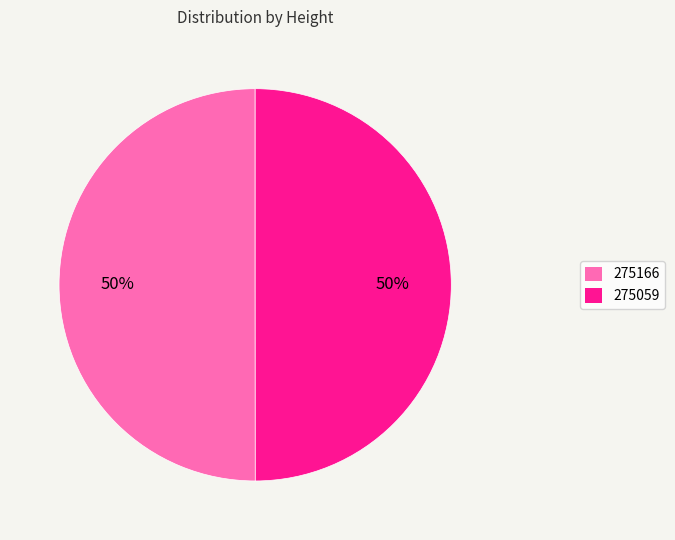

Do 275059 and 275166 together represent more than half of the pie?

Yes